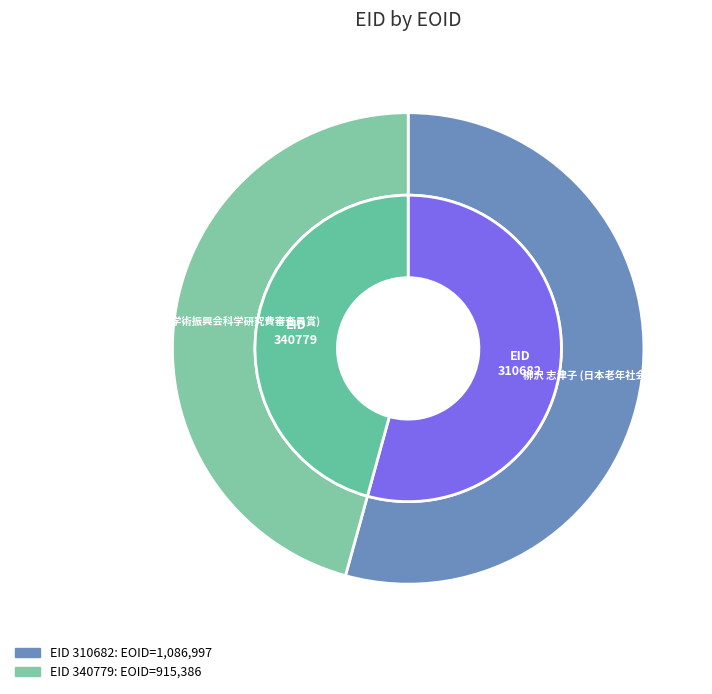

True or false: 340779 accounts for 46% of the total.

True